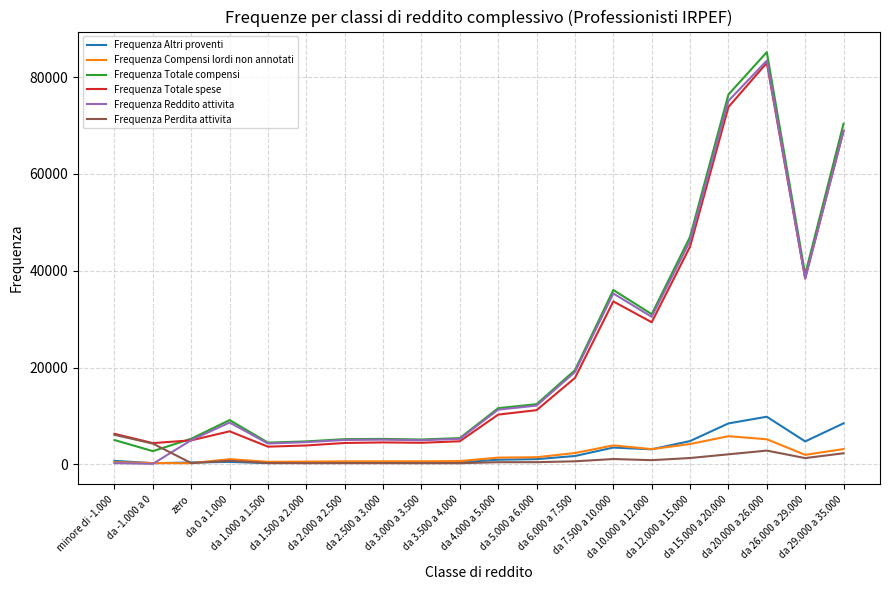

What is the difference between the highest and lowest values at da 20.000 a 26.000?

82303